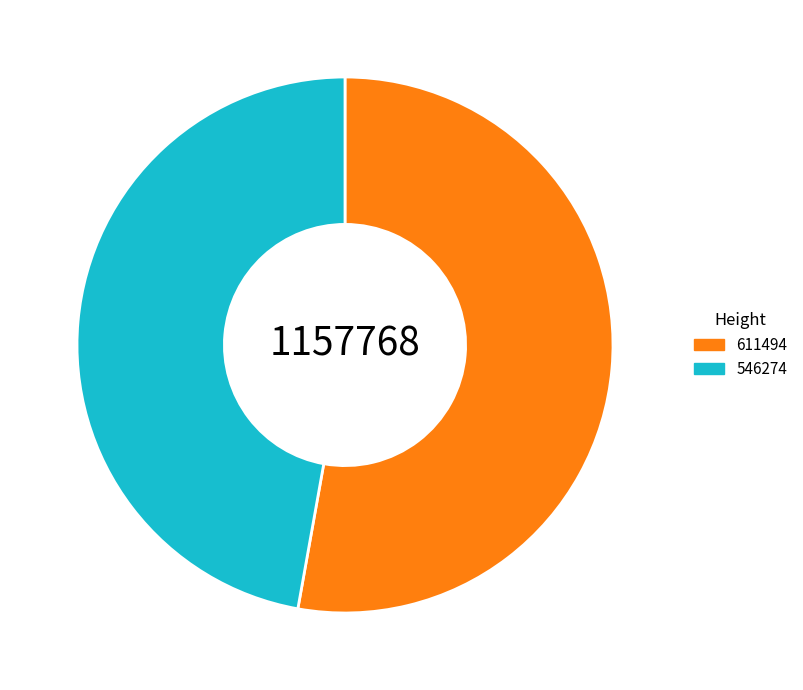

Between 546274 and 611494, which is larger?

611494